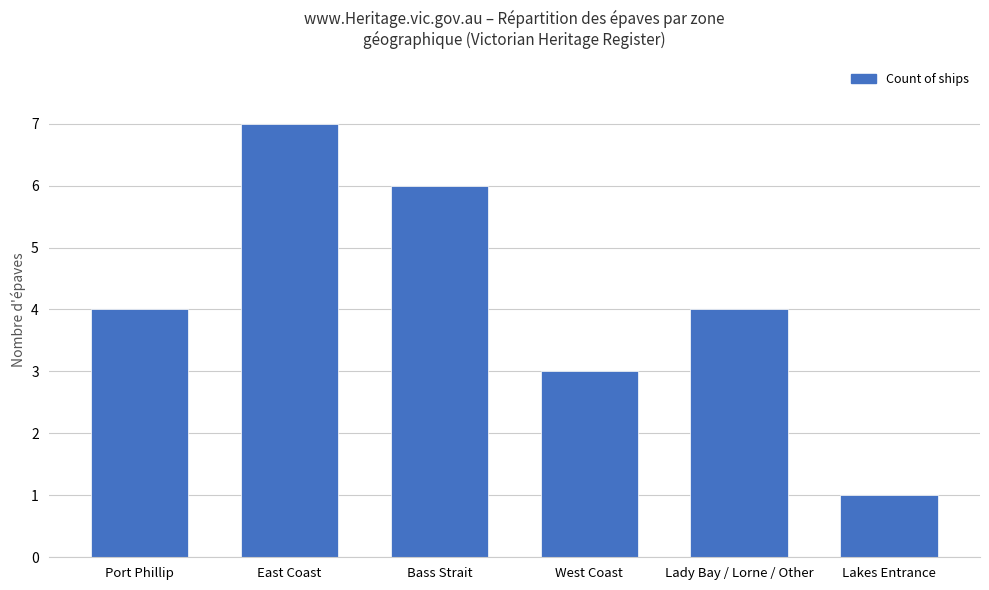

What is the label of the 6th bar from the right?

Port Phillip